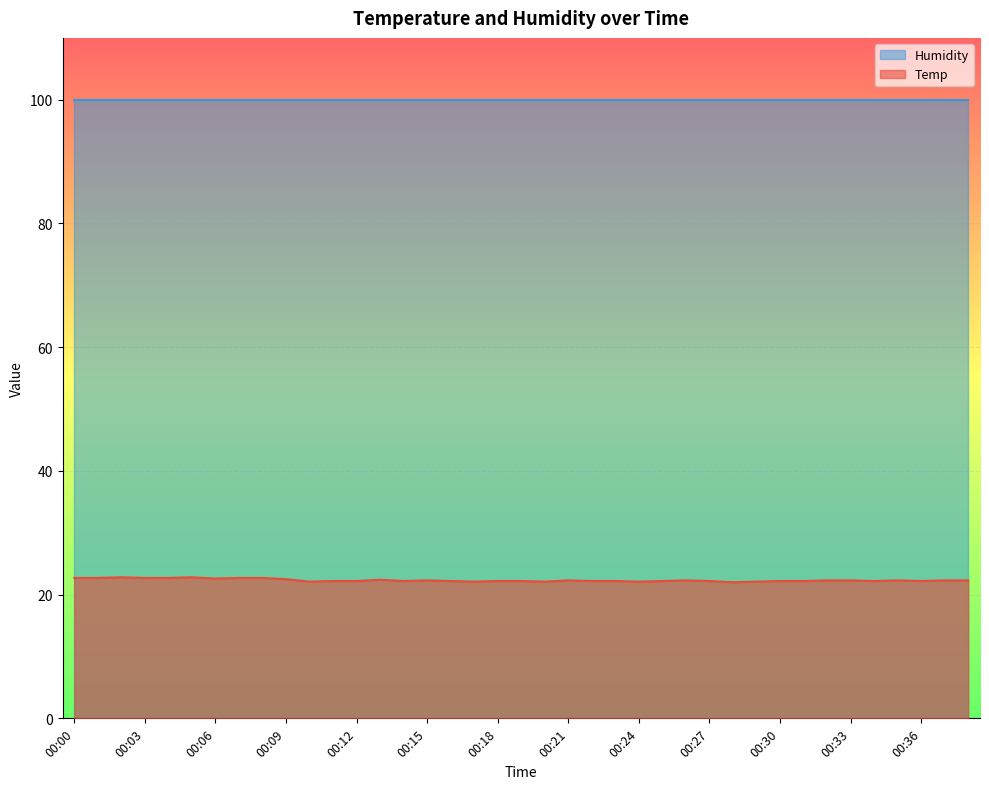

True or false: Temp and Humidity intersect in this chart.

False